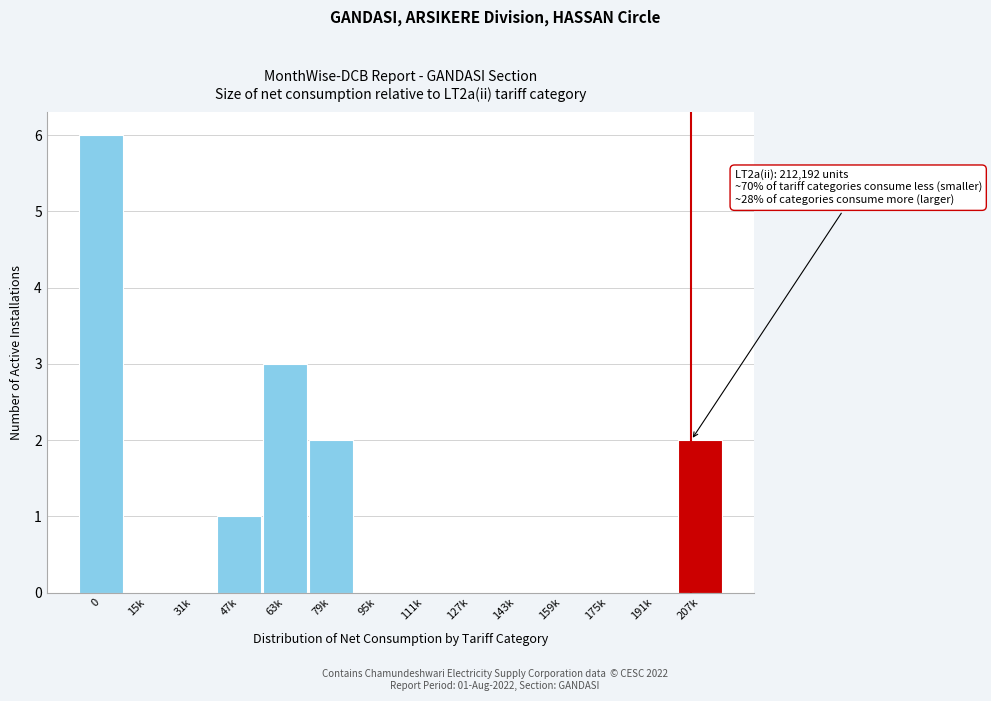

Reading left to right, transcribe all the data shown in this chart.

0=6	15k=0	31k=0	47k=1	63k=3	79k=2	95k=0	111k=0	127k=0	143k=0	159k=0	175k=0	191k=0	207k=2